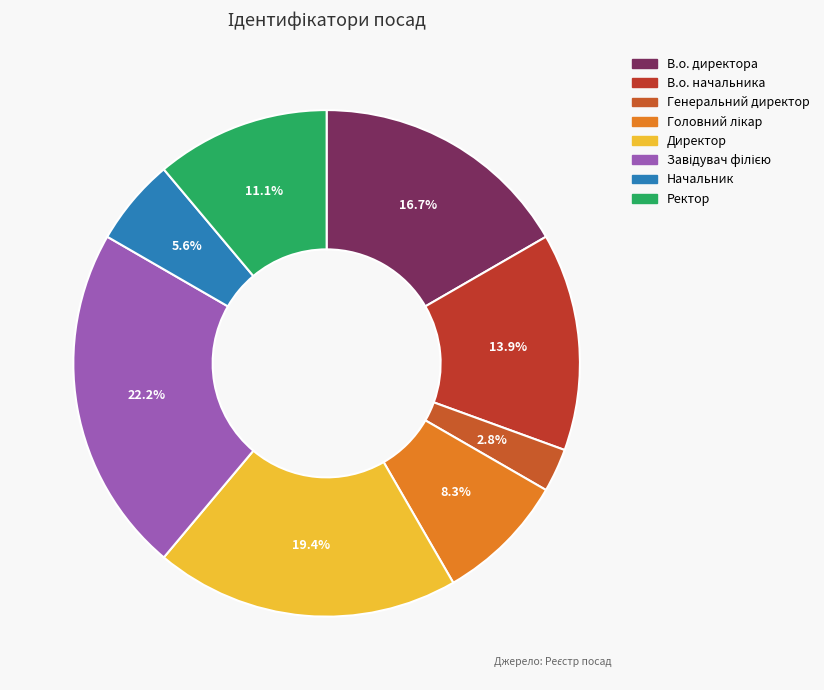

To the nearest percent, what is the combined percentage of В.о. начальника and Директор?

33%